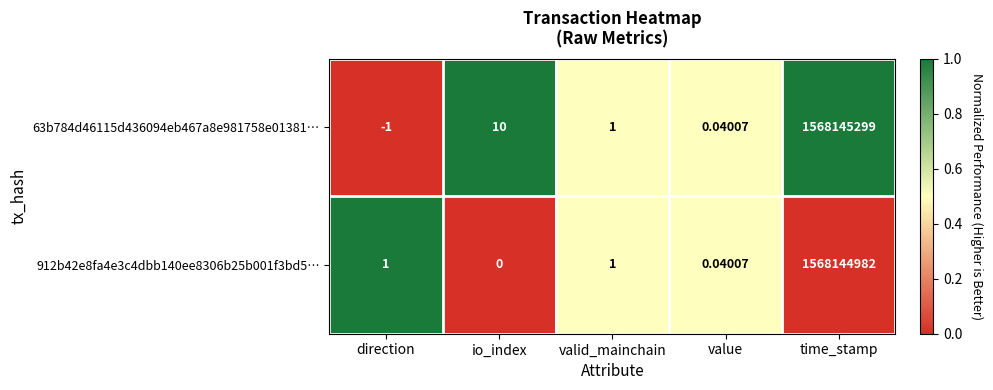

Which category has the highest value across all series?

time_stamp